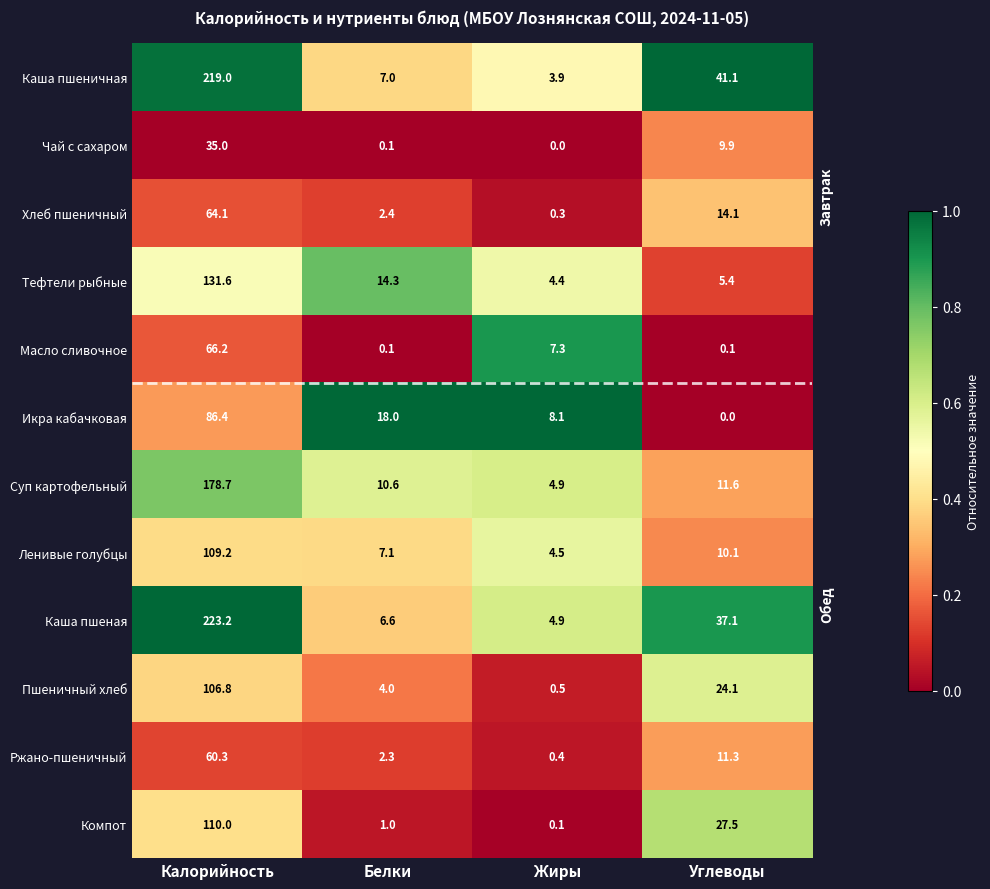

Which series changed the most between Белки and Углеводы?

Каша пшеничная